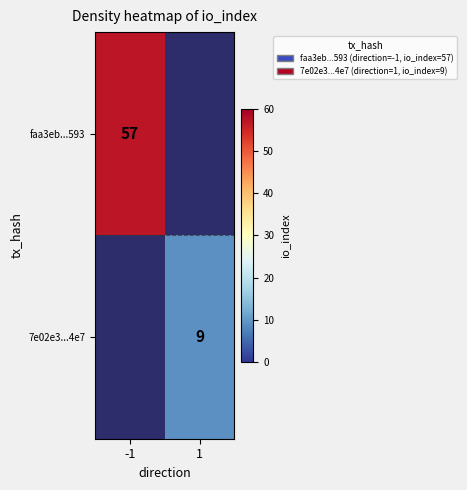

True or false: 7e02e3...4e7 has a value of 5 at 1.

False